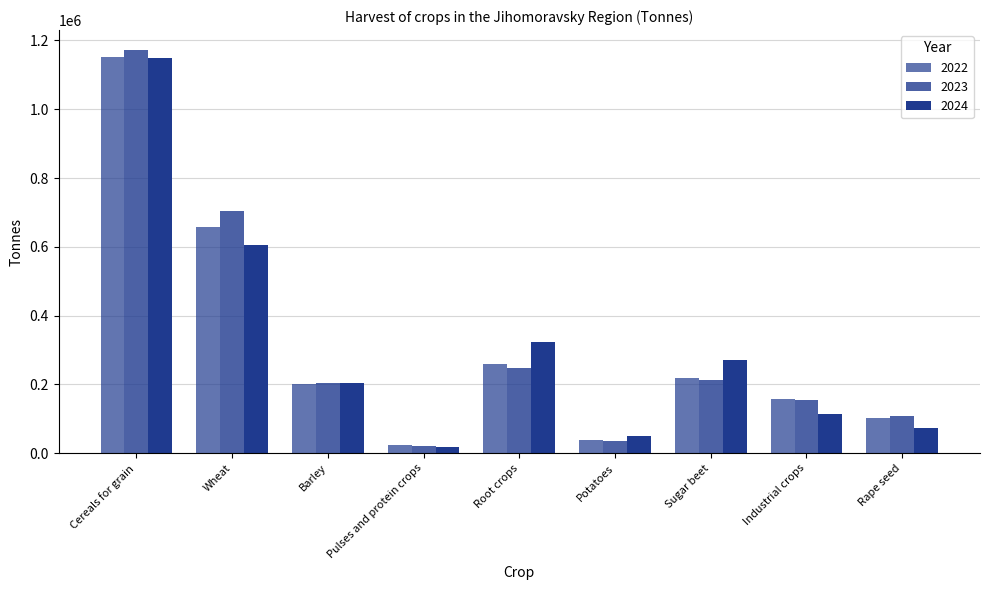

True or false: 2023 has a value of 1619694.8 at Cereals for grain.

False